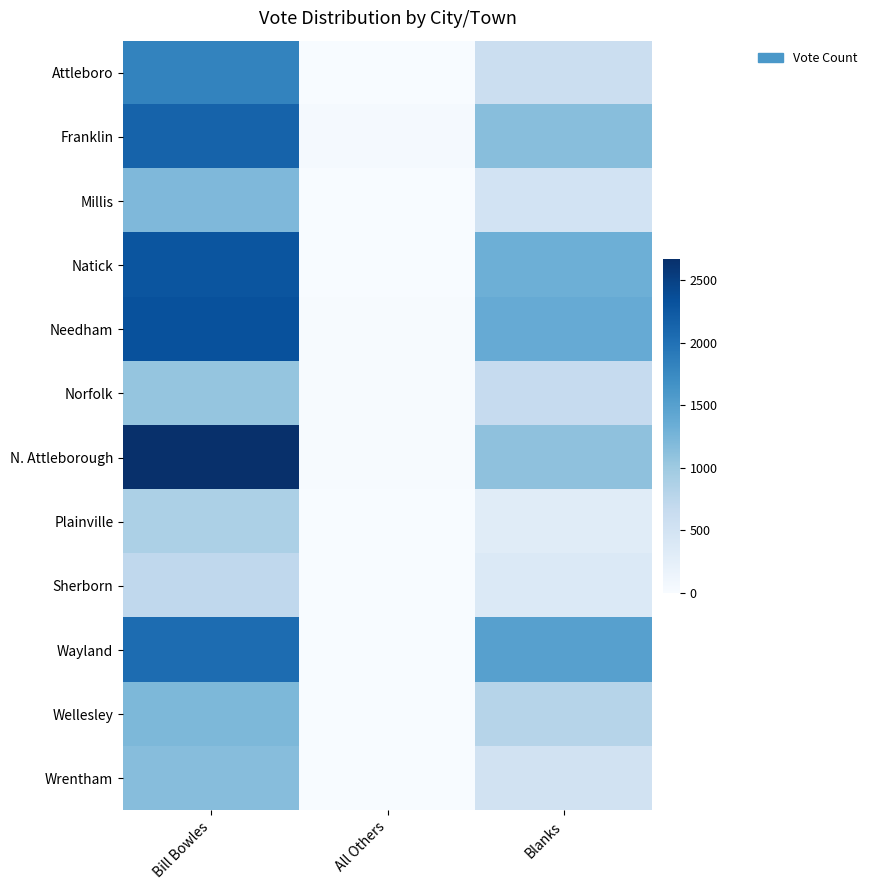

At which category is the sum across all series the highest?

Bill Bowles